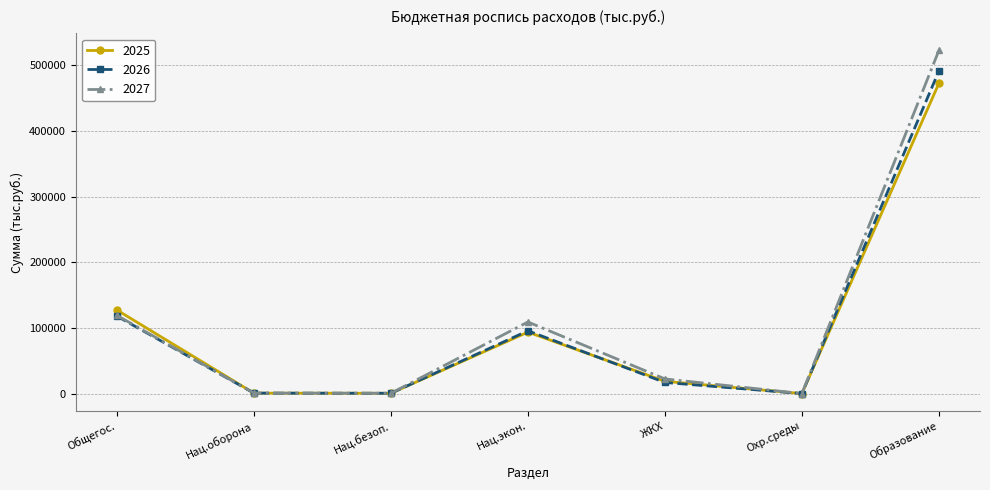

What is the maximum value shown in the chart?

522342.9